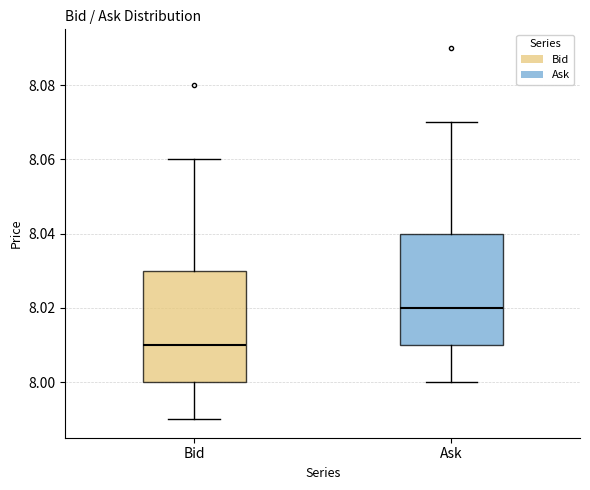

Where does the median line of the box for Bid sit on the y-axis? The values are not printed on the chart, so give them approximately, as read against the axis.

8.01